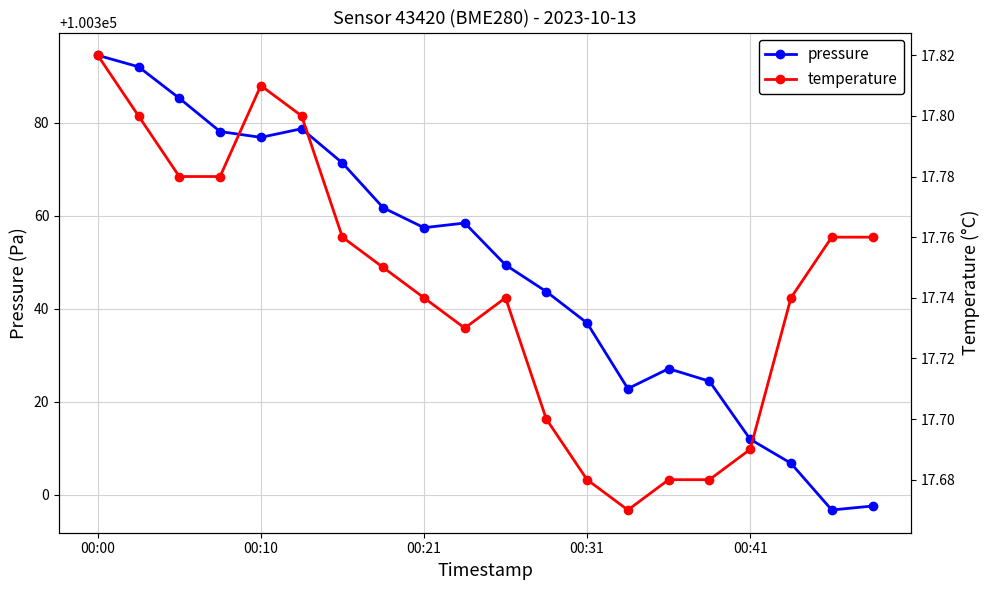

The pressure series shows 40499.2 at 9. True or false?

False